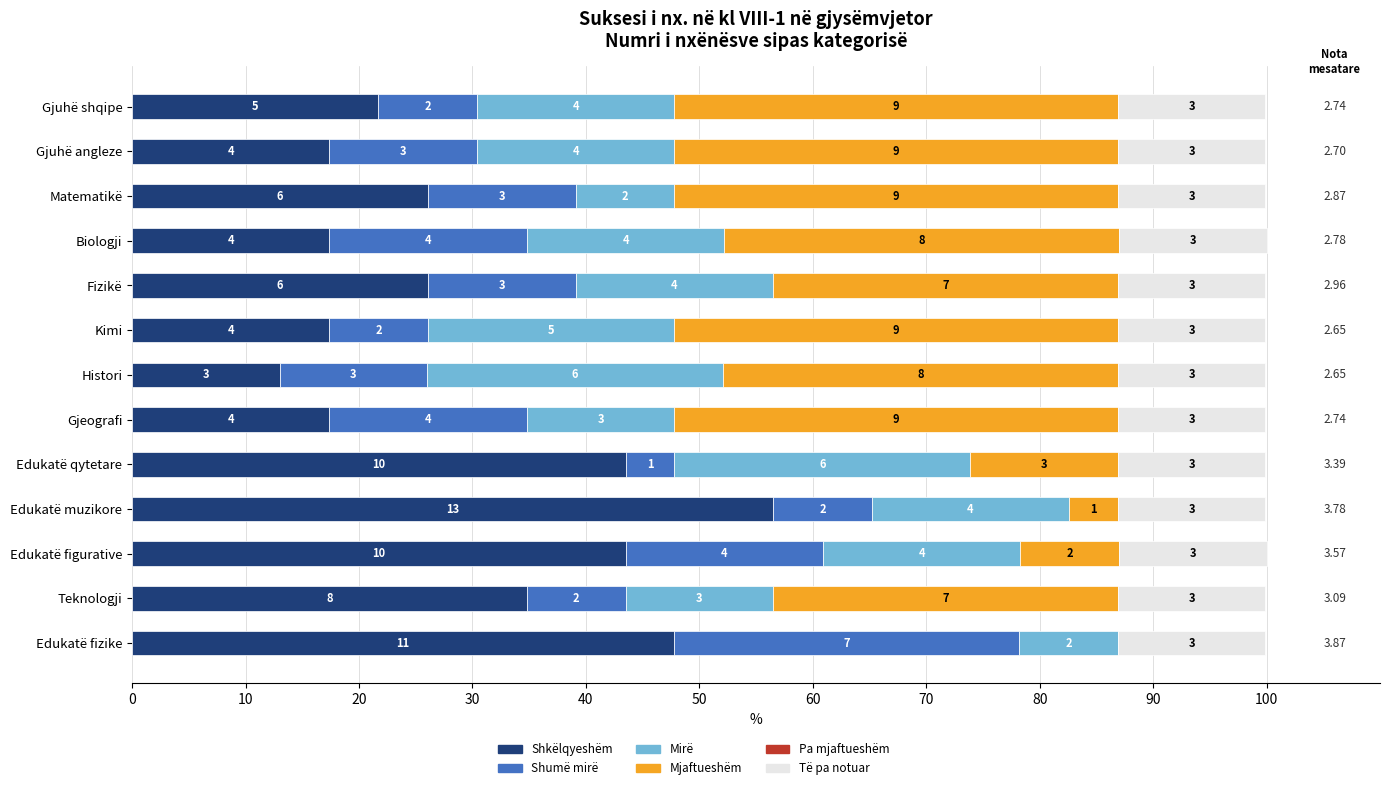

Are the bars horizontal?

Yes